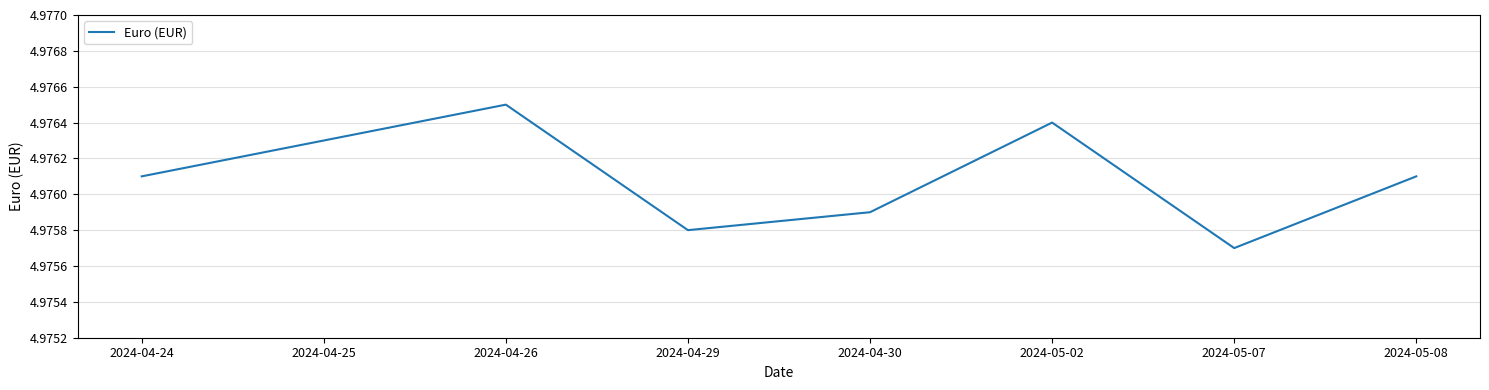

The value at 2024-05-07 is 2.3. True or false?

False